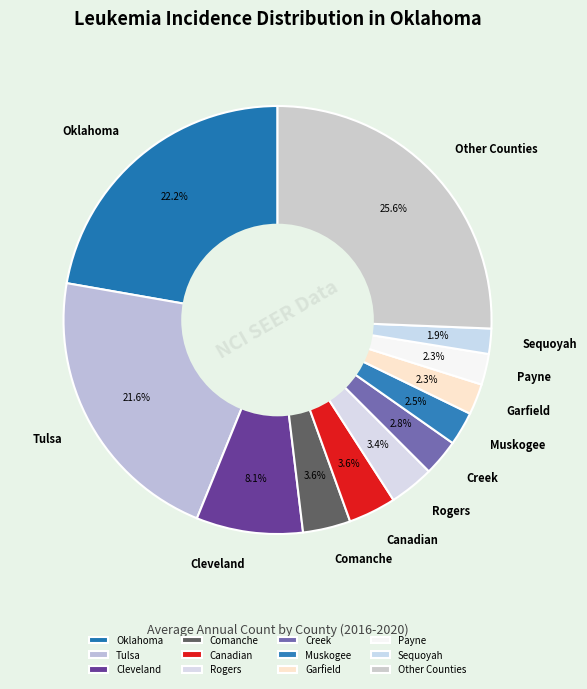

Is the sum of Sequoyah and Creek greater than half?

No